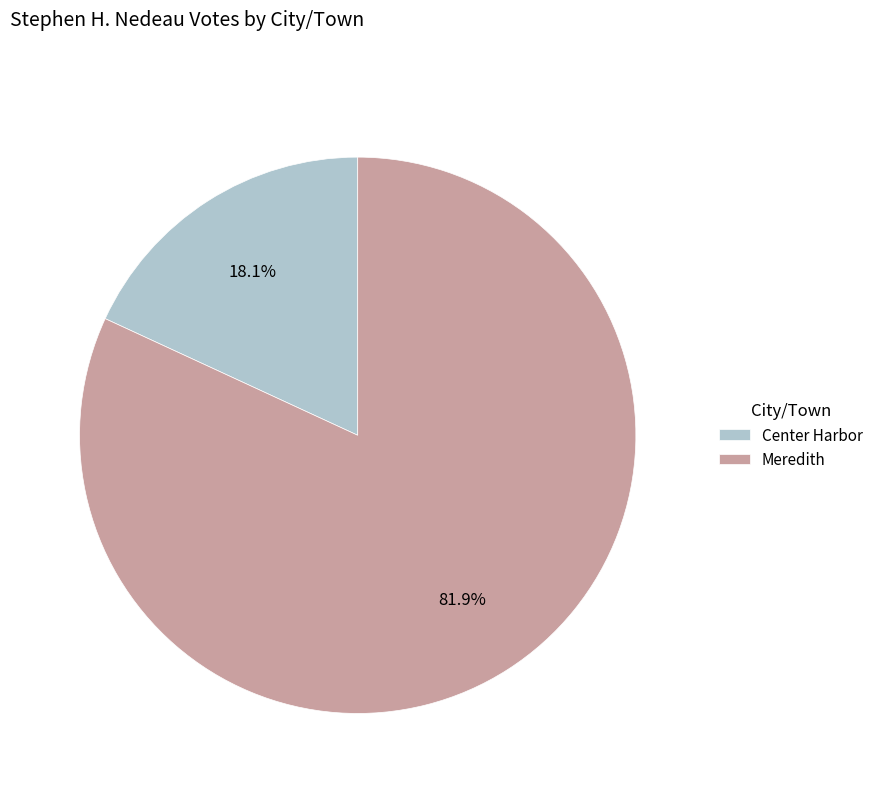

To the nearest percent, what percentage of the pie is Meredith?

82%